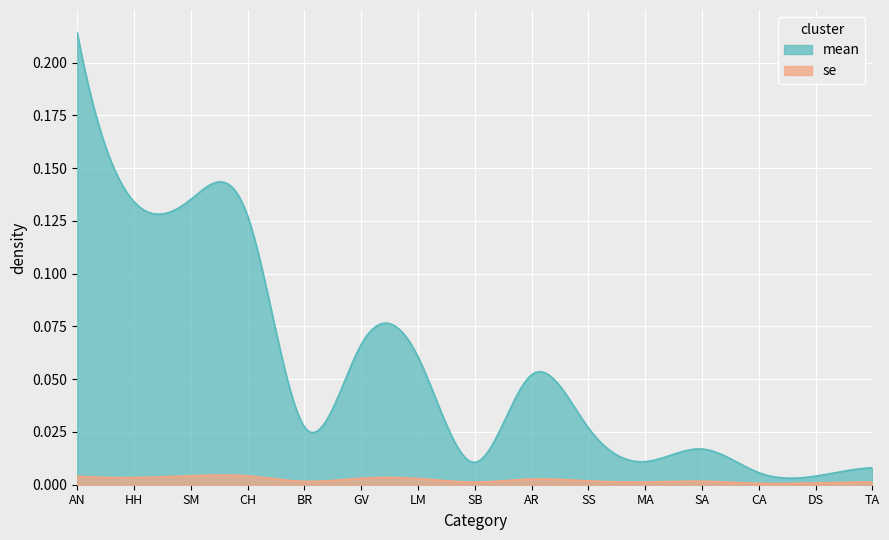

Rank the series by their average value, from highest to lowest.

mean, se